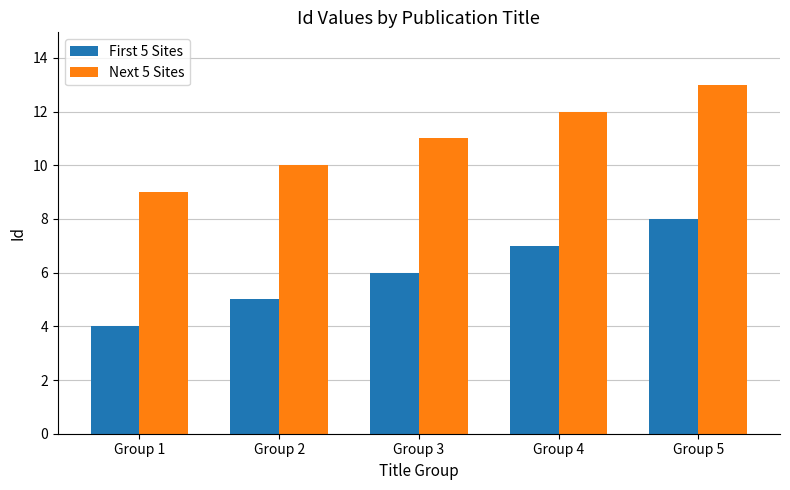

At which category does the chart reach its peak across all series?

Group 5